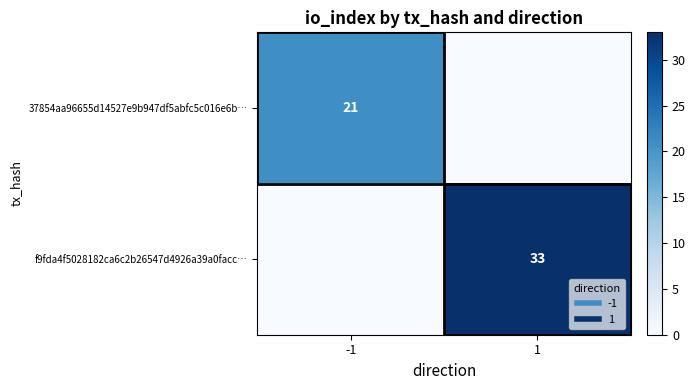

Read the 37854aa96655d14527e9b947df5abfc5c016e6b… value at -1.

21